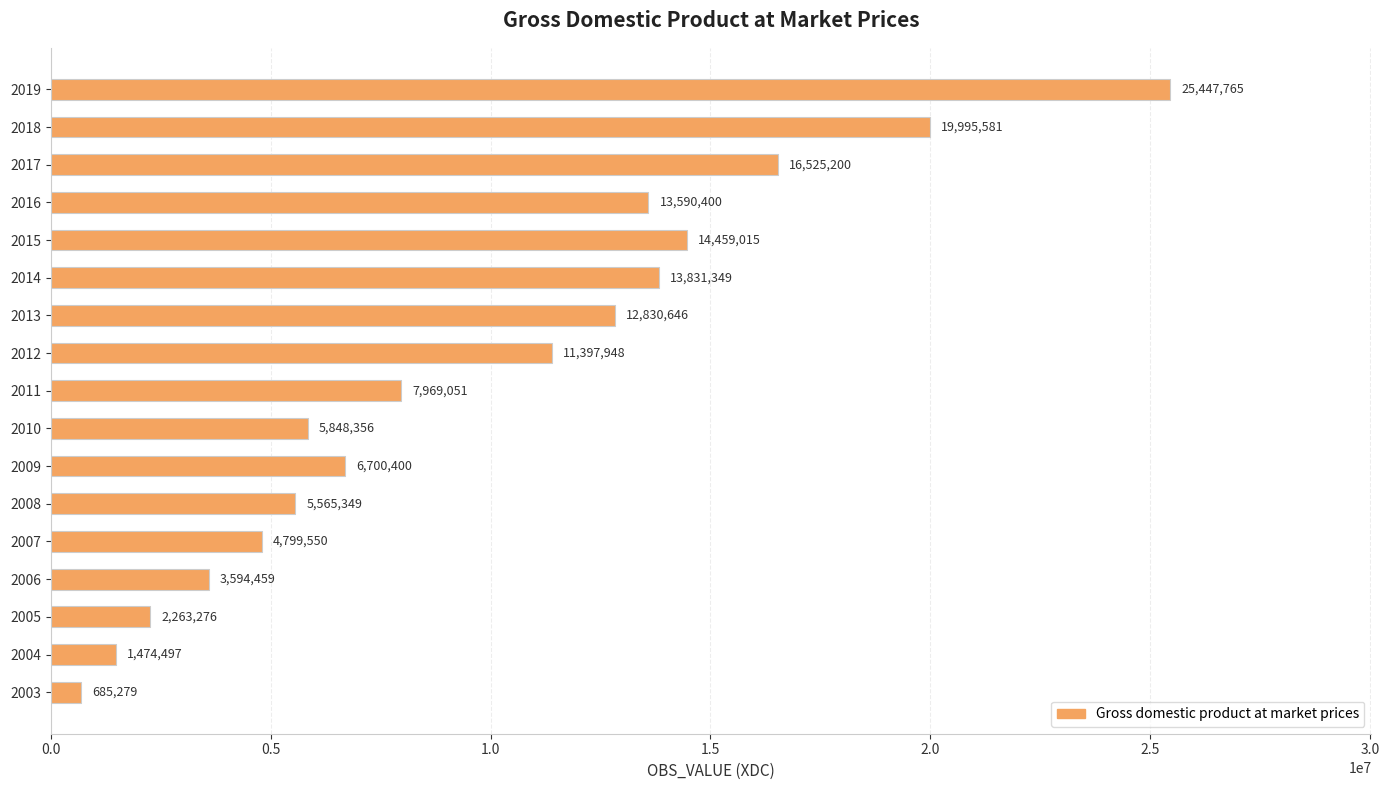

Approximately how many times larger is the value at 2007 compared to 2012?

0.4